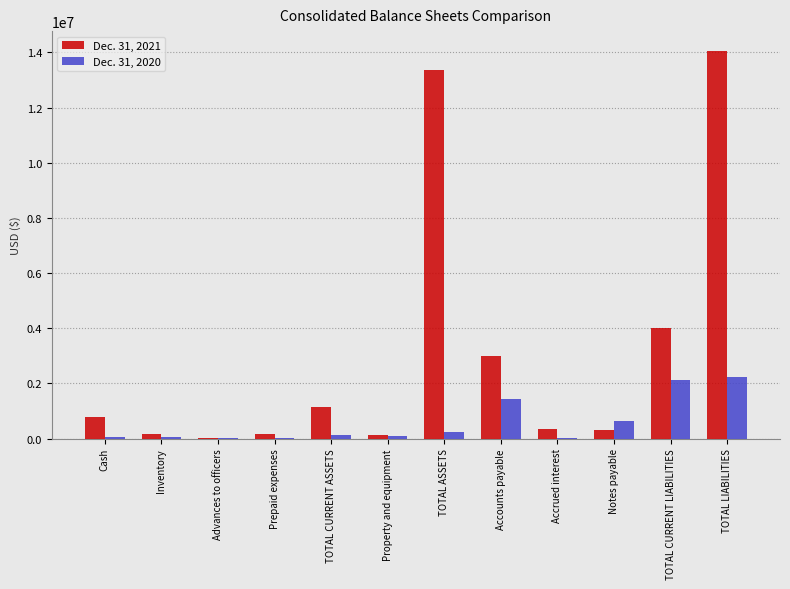

True or false: Dec. 31, 2021 has a value of 146090 at Inventory.

True